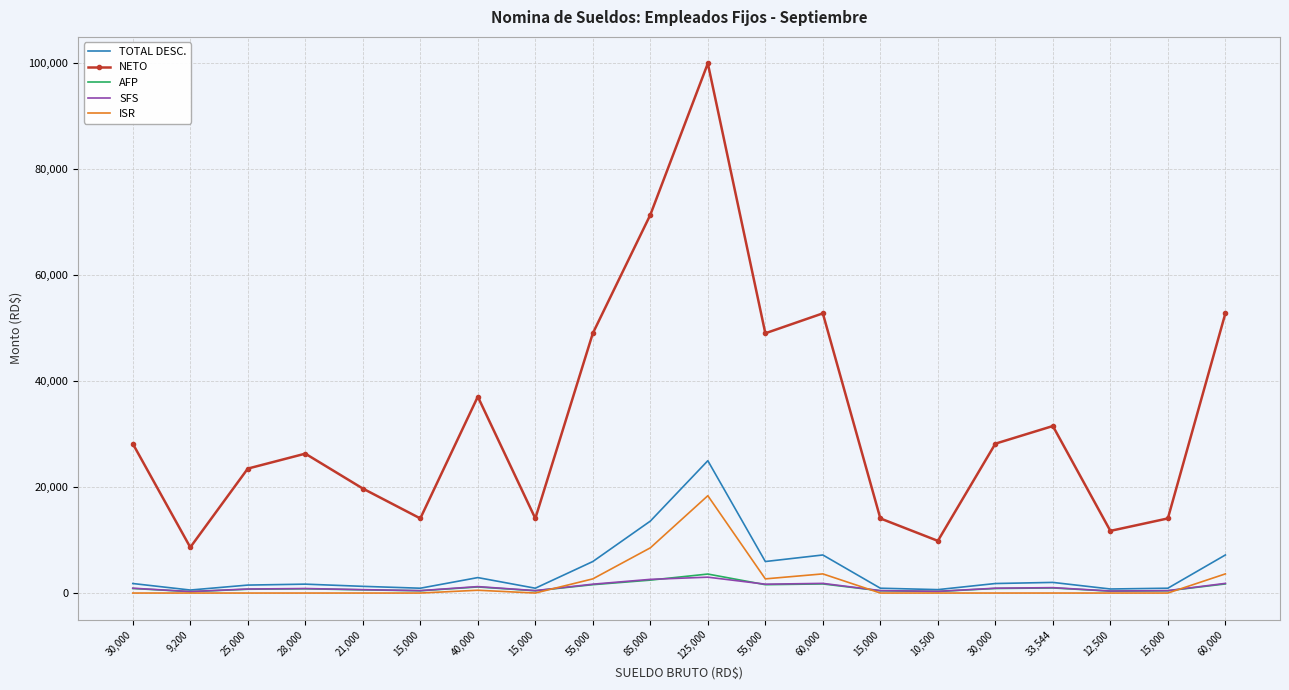

What are all the series names shown in the legend?

TOTAL DESC., NETO, AFP, SFS, ISR